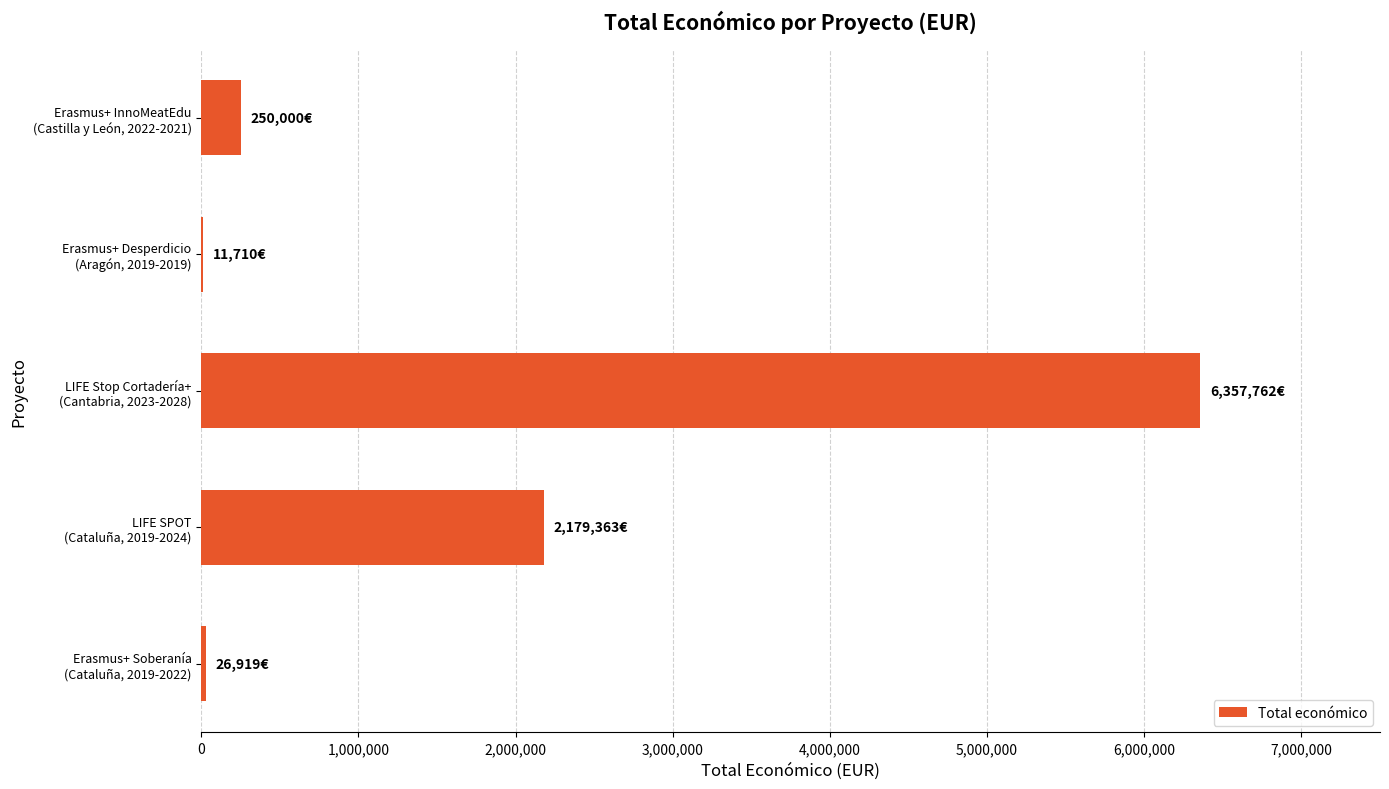

What is the maximum value shown in the chart?

6357762